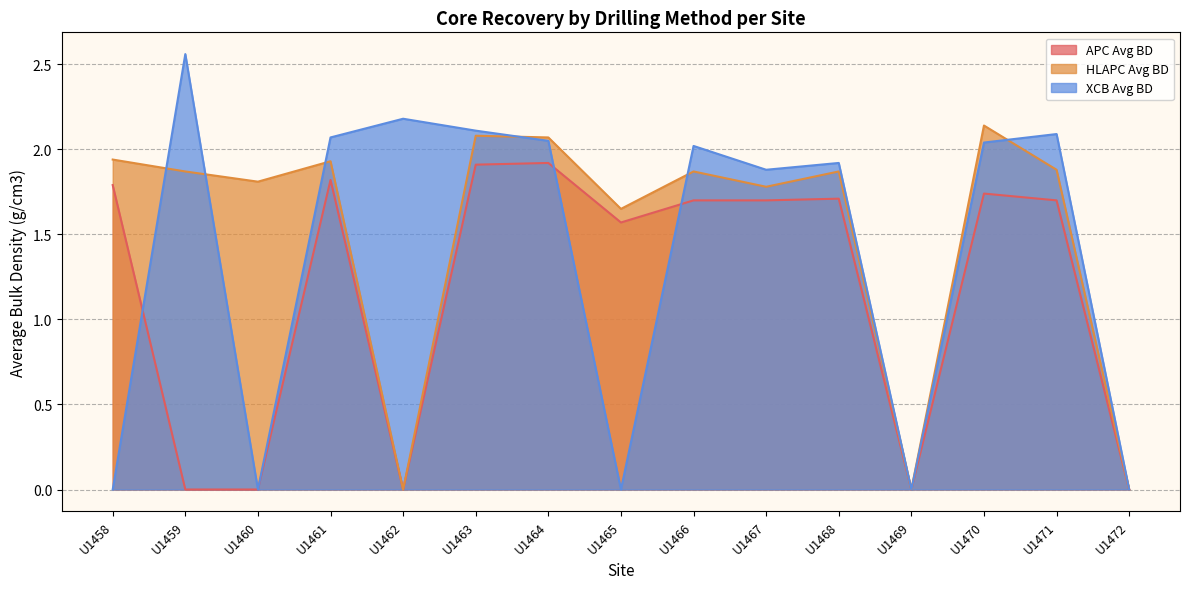

Reading right to left, list all the values displayed in this chart.

APC Avg BD: 0.0	1.7	1.7	0.0	1.7	1.7	1.7	1.6	1.9	1.9	0.0	1.8	0.0	0.0	1.8
HLAPC Avg BD: 0.0	1.9	2.1	0.0	1.9	1.8	1.9	1.6	2.1	2.1	0.0	1.9	1.8	1.9	1.9
XCB Avg BD: 0.0	2.1	2.0	0.0	1.9	1.9	2.0	0.0	2.0	2.1	2.2	2.1	0.0	2.6	0.0